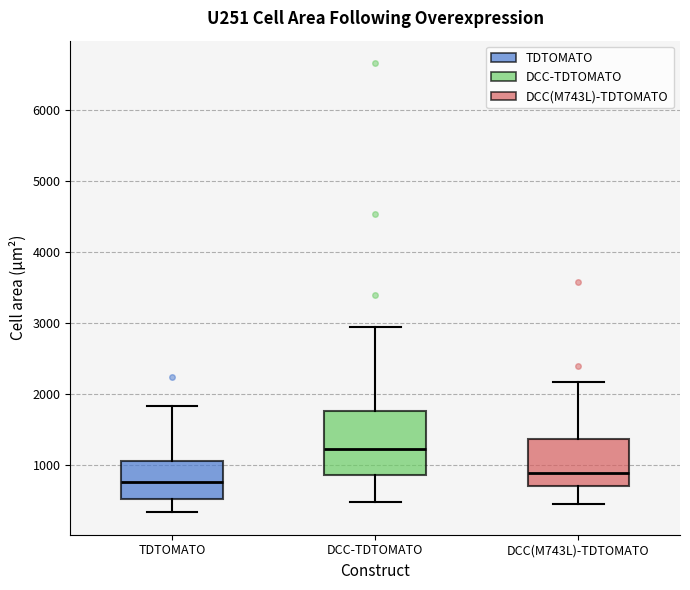

Reading left to right, read every box against the y-axis: the position of its median line, the range the box covers, and the ends of its whiskers. The values are not printed on the chart, so give them approximately, as read against the axis.

TDTOMATO: median 700, box 500 to 1000, whiskers 300 to 1800
DCC-TDTOMATO: median 1200, box 900 to 1800, whiskers 500 to 2900
DCC(M743L)-TDTOMATO: median 900, box 700 to 1400, whiskers 400 to 2200